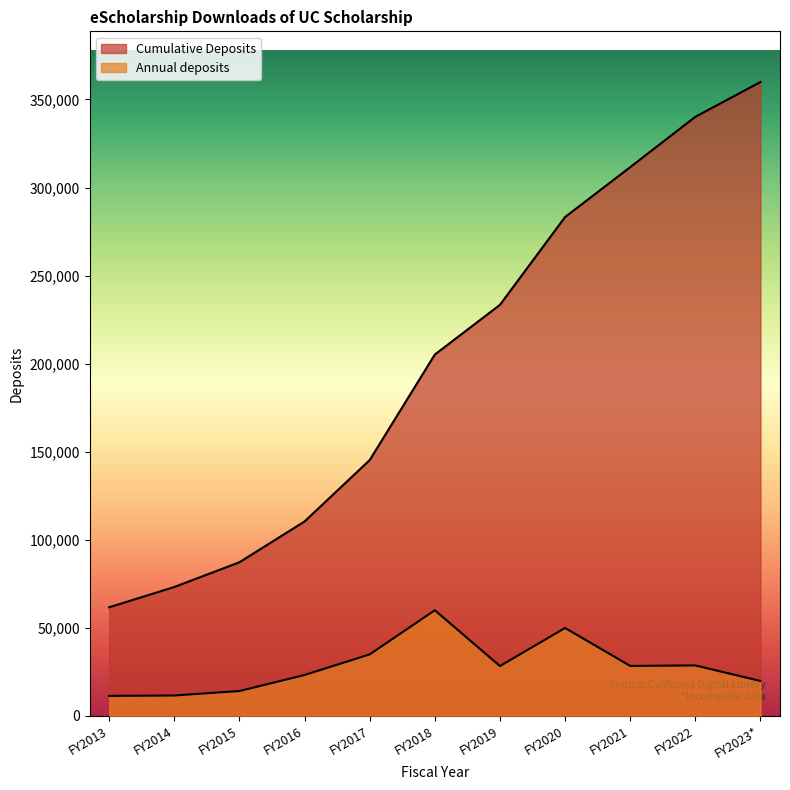

At which category is the sum across all series the highest?

FY2023*